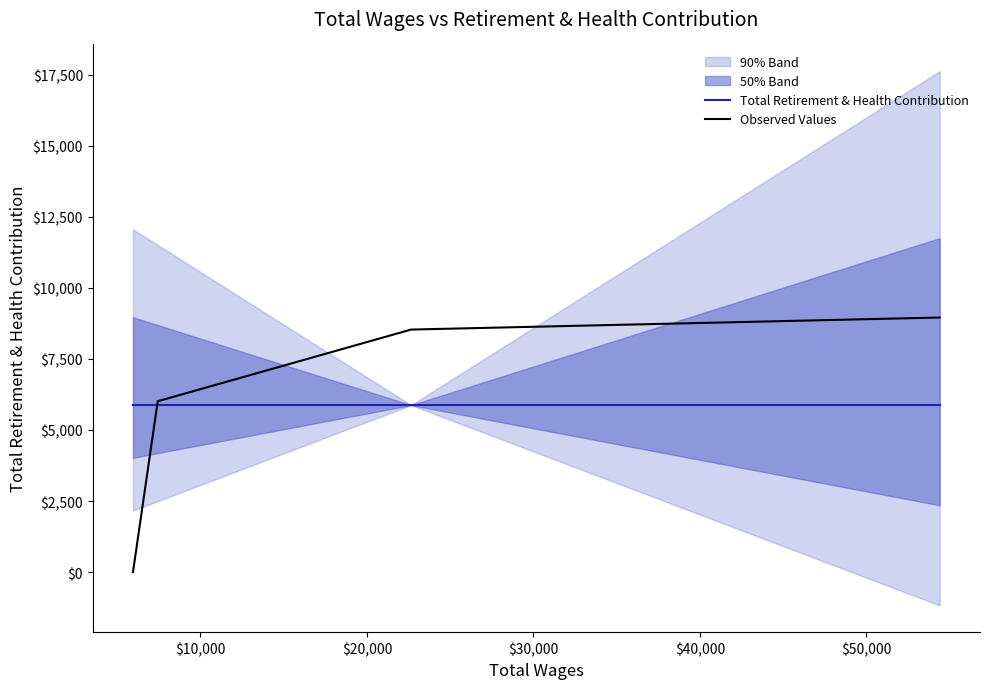

Reading left to right, transcribe all the data shown in this chart.

Total Retirement & Health Contribution: 5876	5876	5876	5876
Observed Values: 0	6012	8534	8958